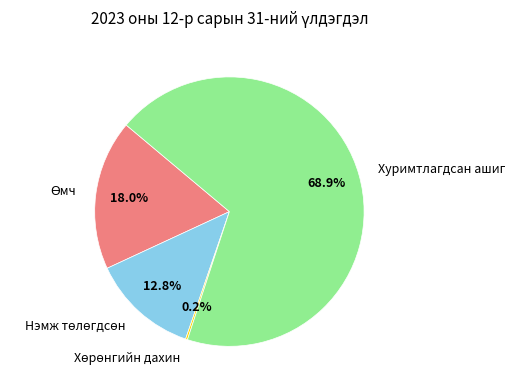

Is there any slice that represents more than half of the pie?

Yes